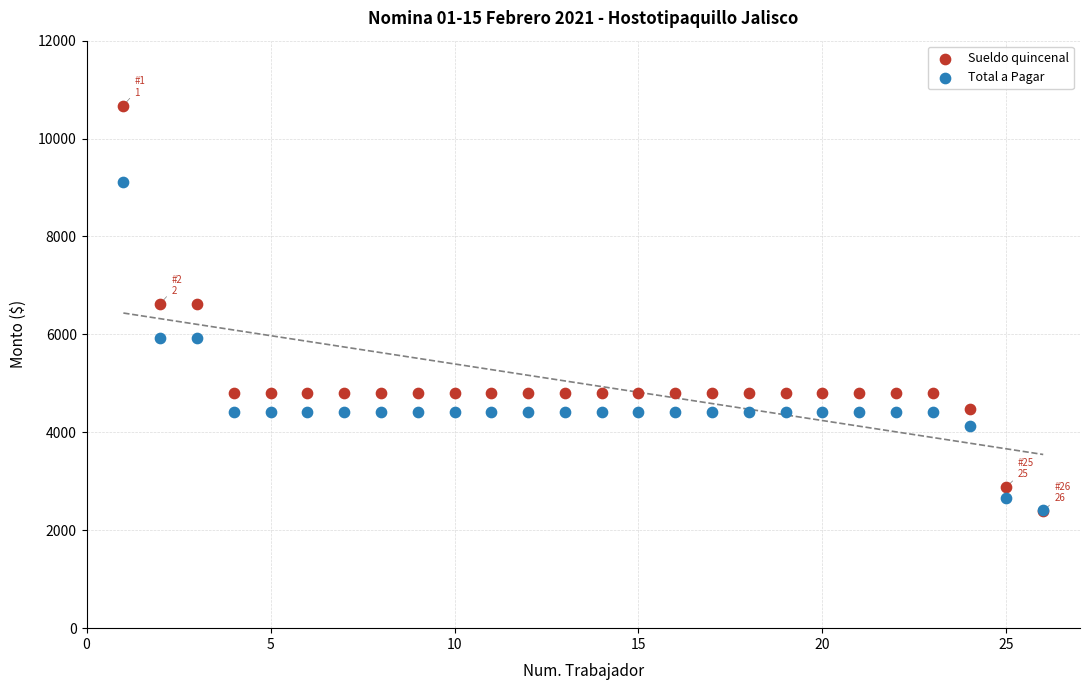

What are all the series names shown in the legend?

Sueldo quincenal, Total a Pagar